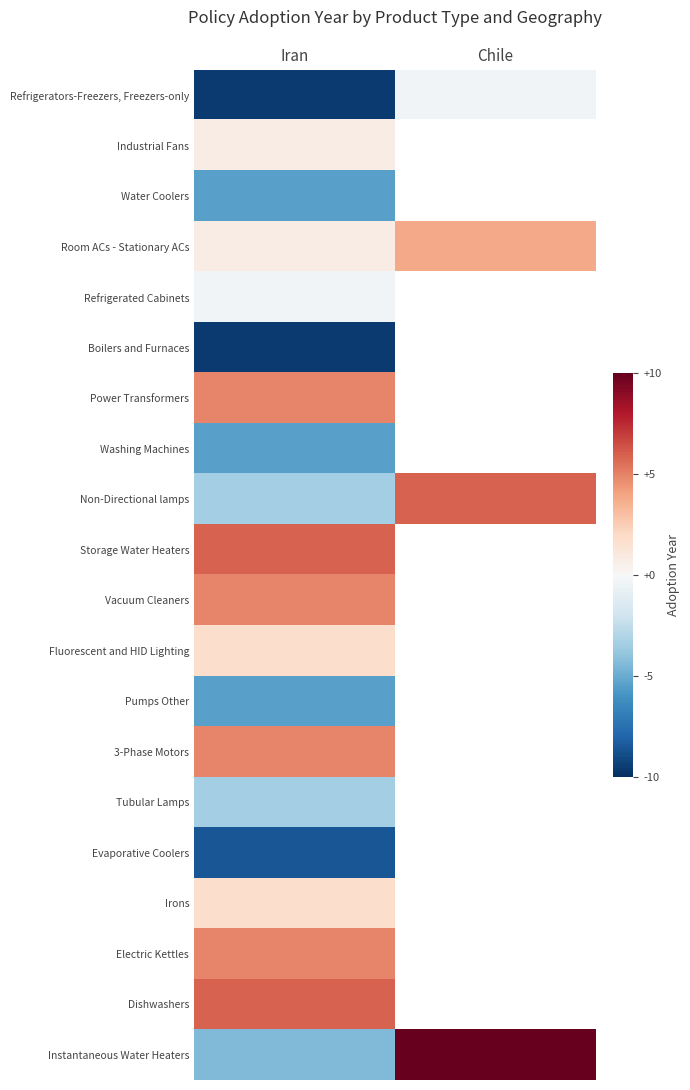

Where is Refrigerators-Freezers, Freezers-only nearest to the value -4?

Chile